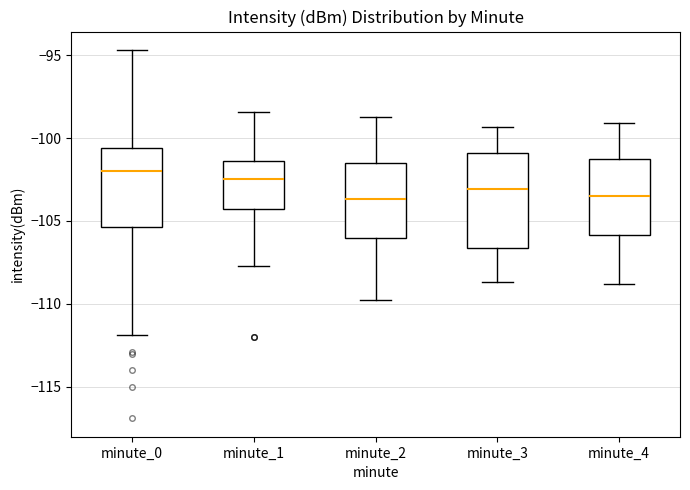

Where is the lower edge of the box for minute_3 on the y-axis? The values are not printed on the chart, so give them approximately, as read against the axis.

-106.5